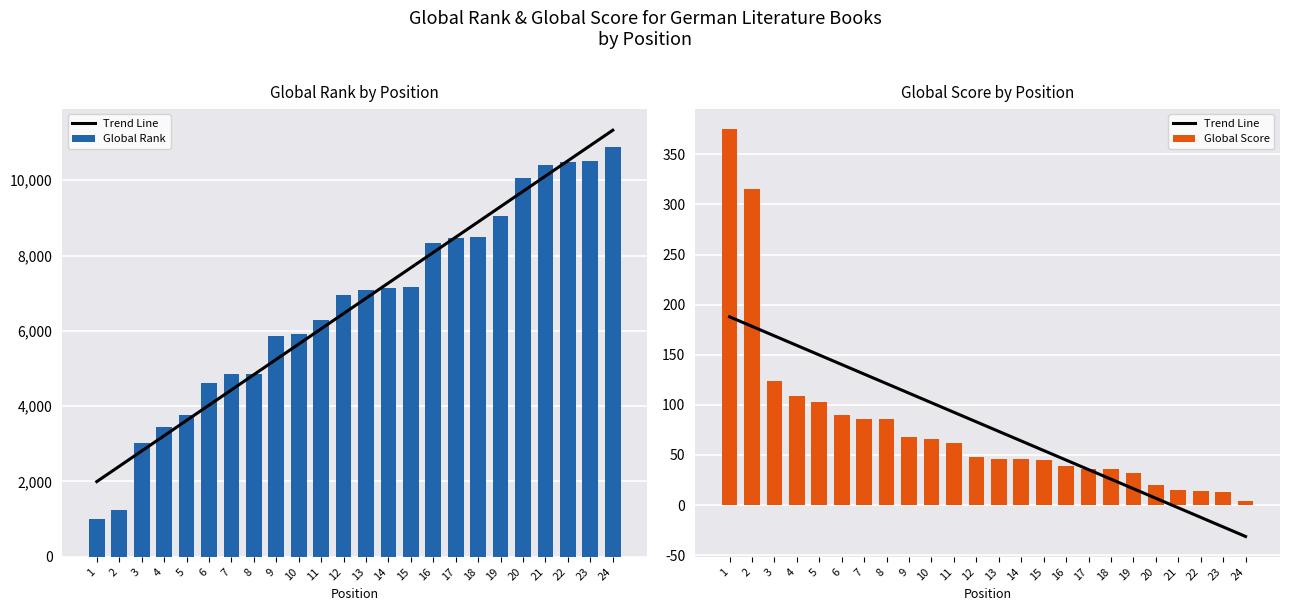

What is the minimum value shown in the chart?

-31.4